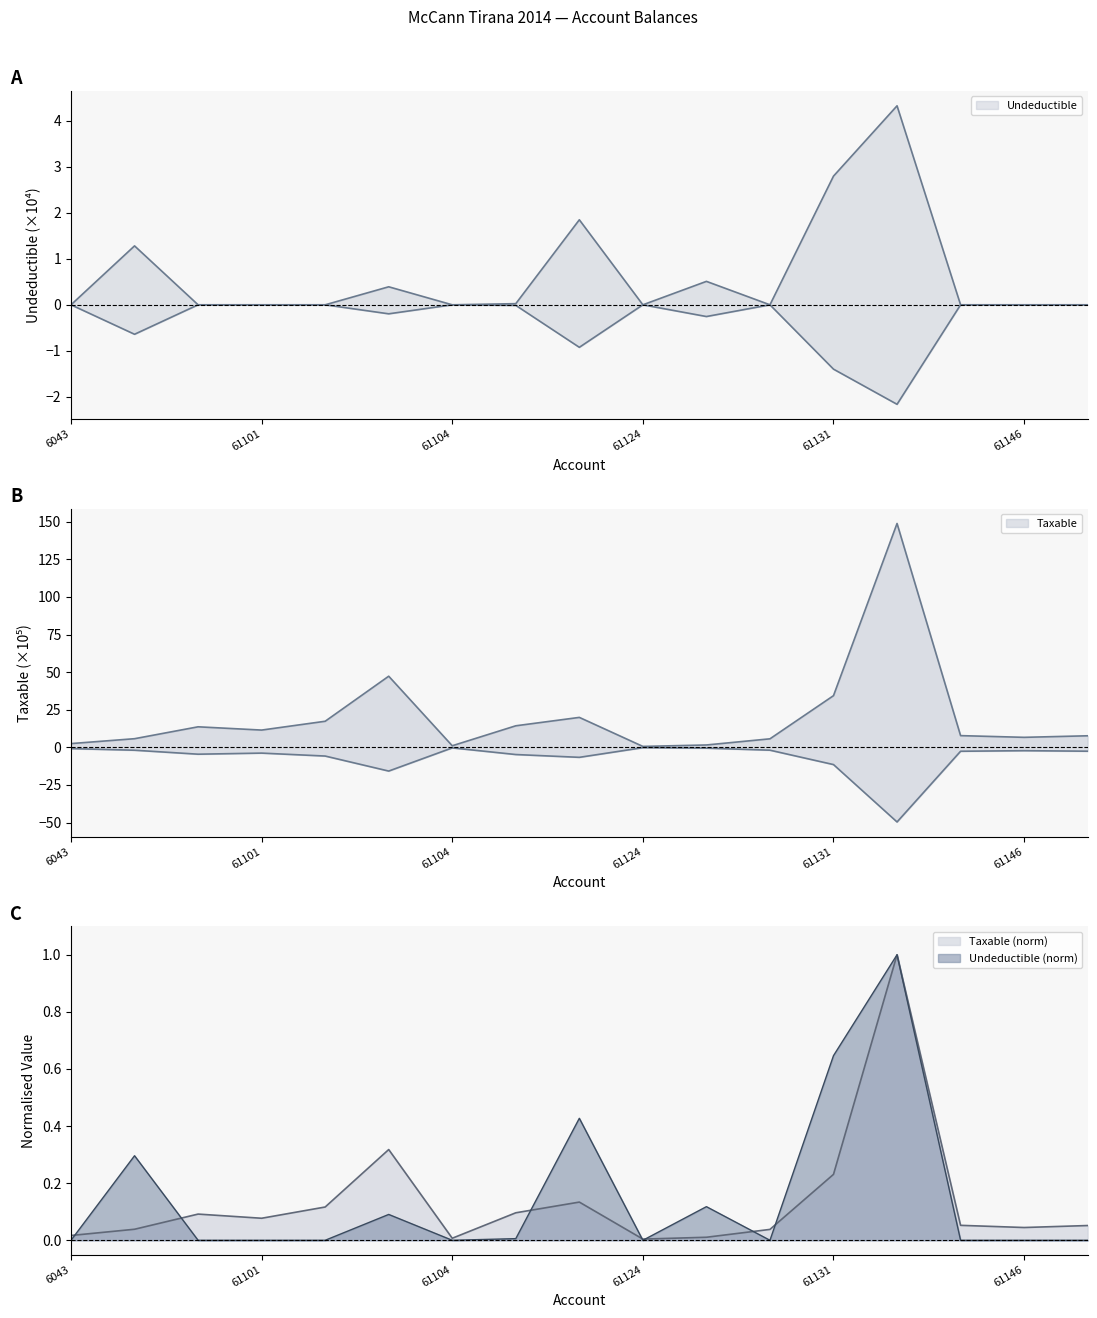

At which label does Taxable reach its peak?

61134